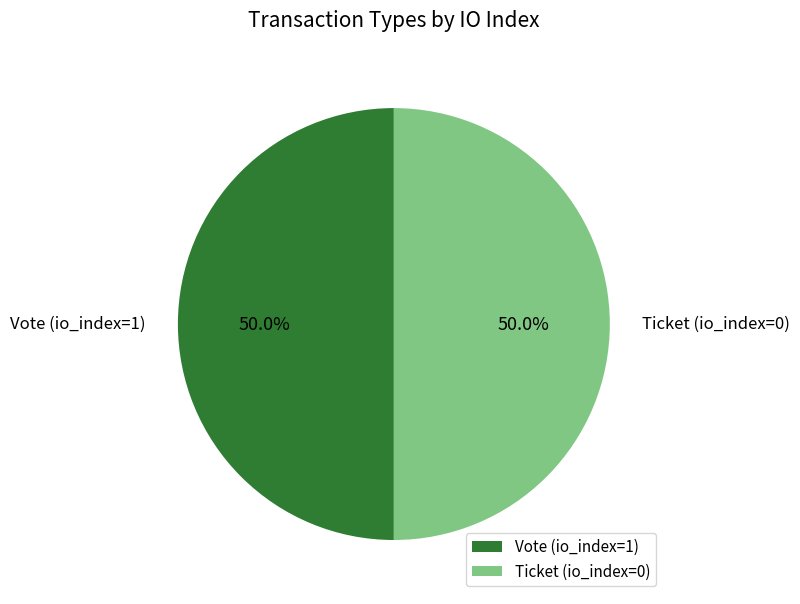

True or false: Vote accounts for 91% of the total.

False